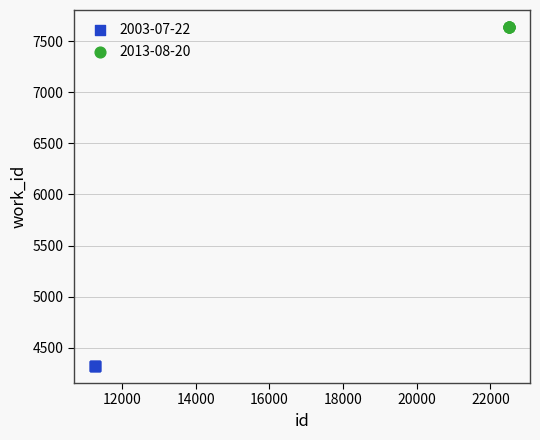

Which series contains the highest Y value?

2013-08-20